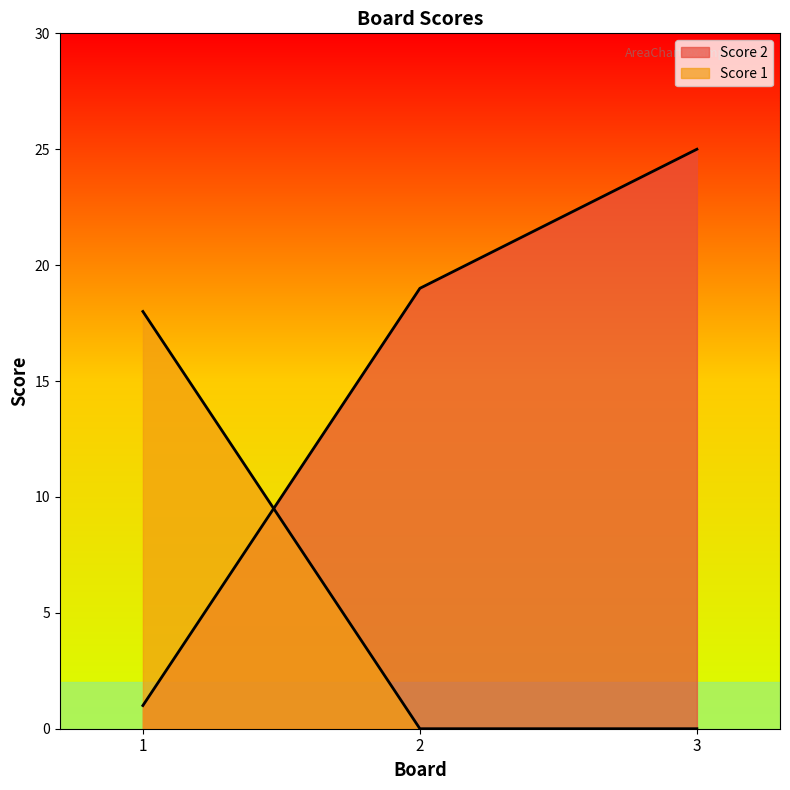

List the series in order of their overall mean, lowest first.

Score 1, Score 2